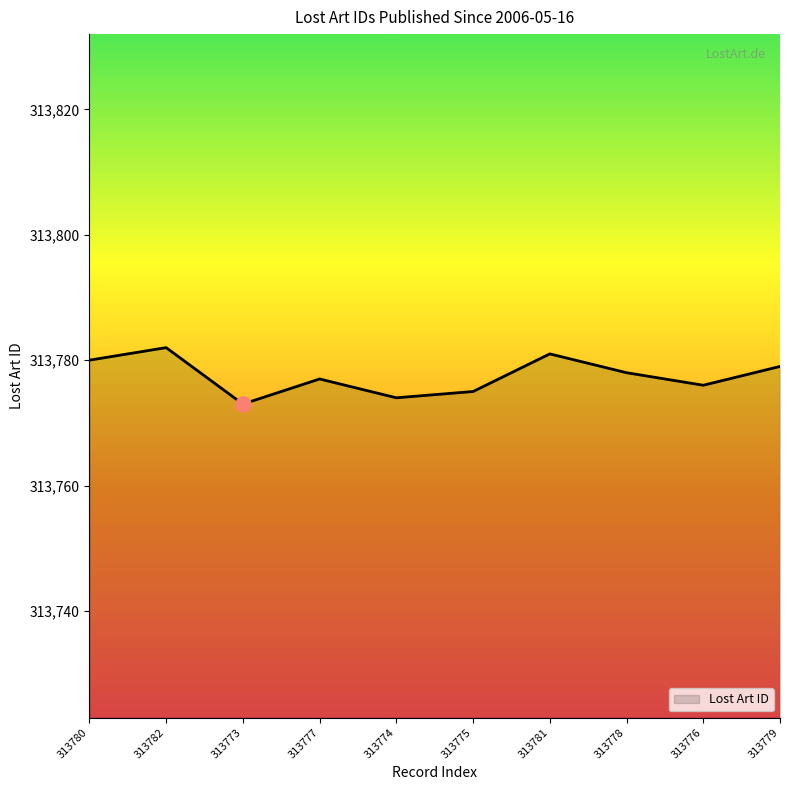

Approximately how many times larger is the value at 313780 compared to 313781?

1.0